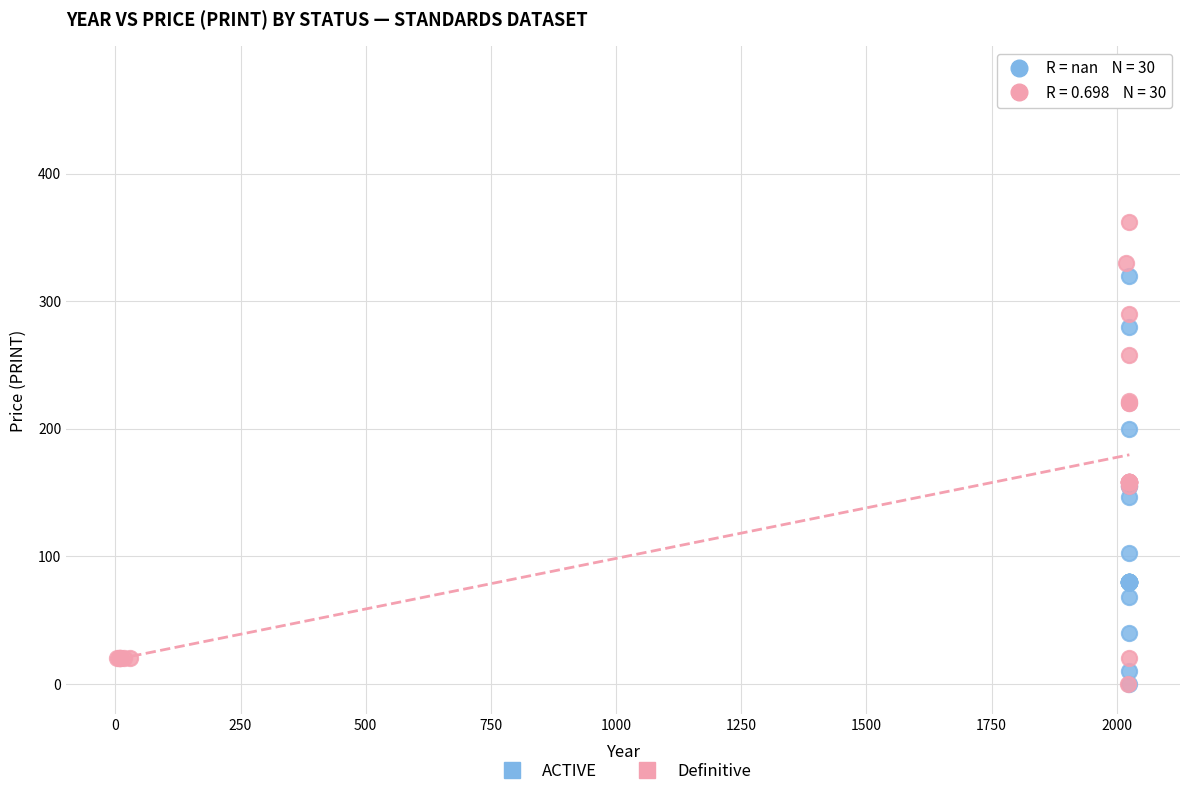

What are all the series names shown in the legend?

ACTIVE, Definitive